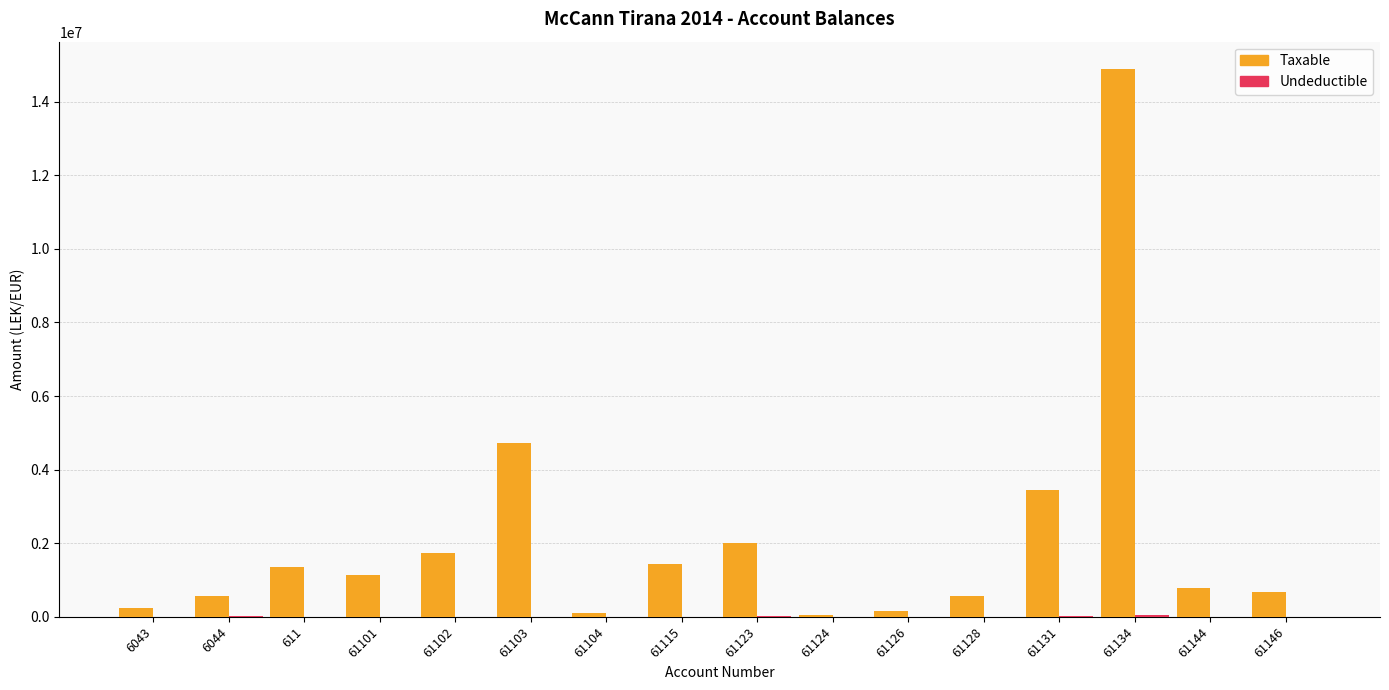

What is the spread (max minus min) of values at 61115?

1433503.2